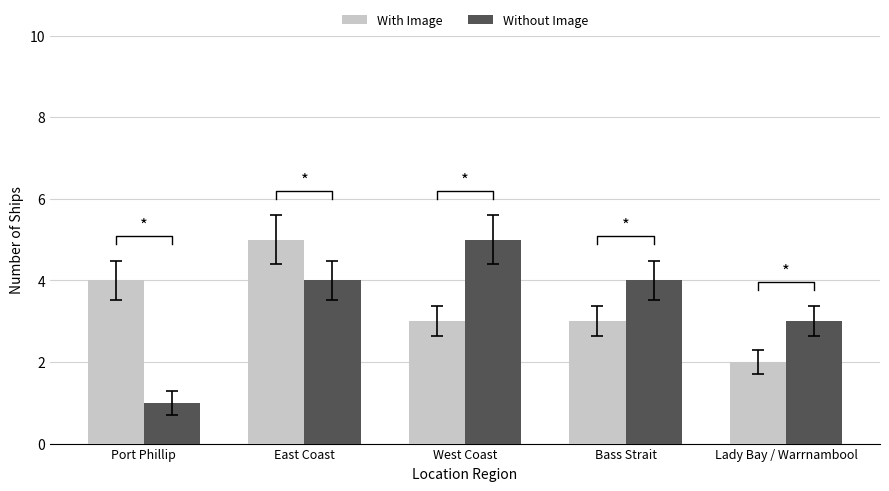

Which category has the highest value across all series?

East Coast